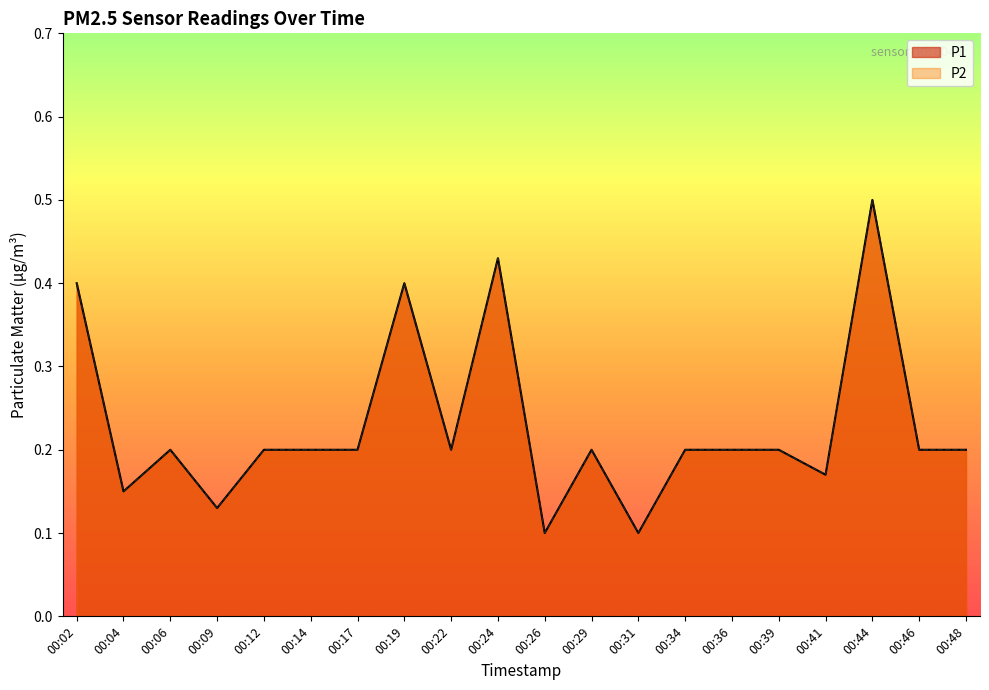

Between 00:14 and 00:22, which series saw the biggest shift?

P1